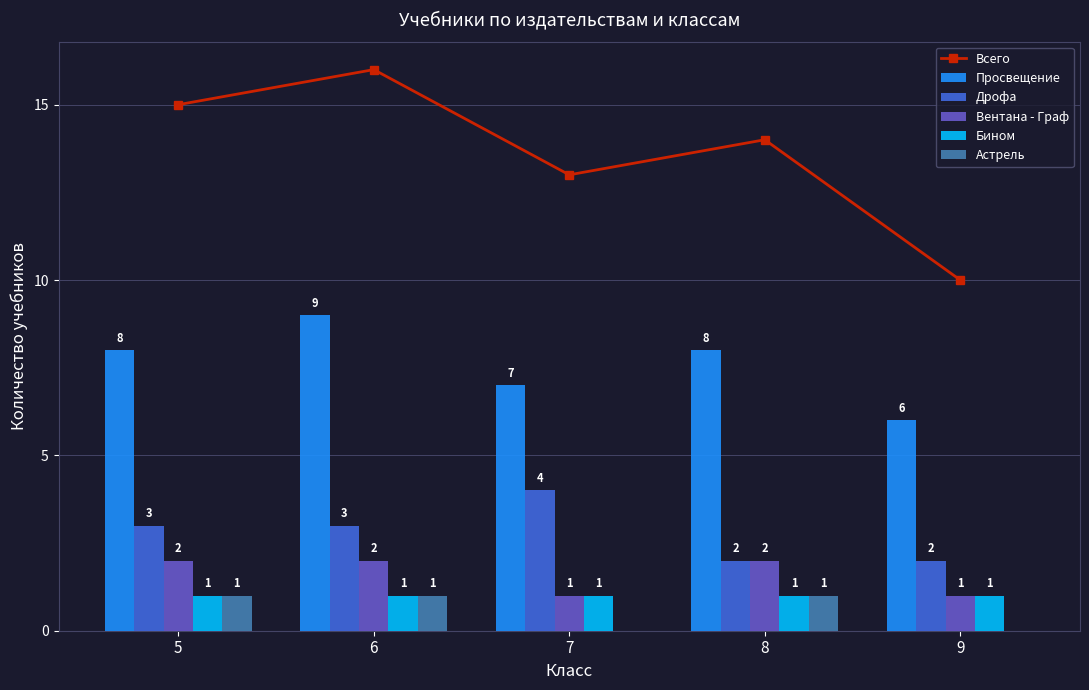

What is the value of the Всего bar at the 4th from the left?

14